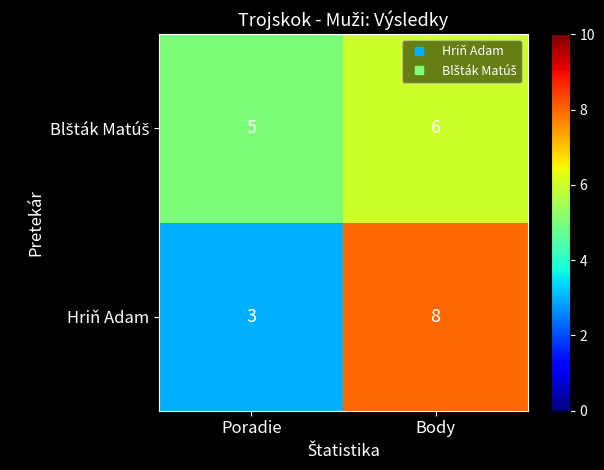

The Hriň Adam series shows 8 at Body. True or false?

True